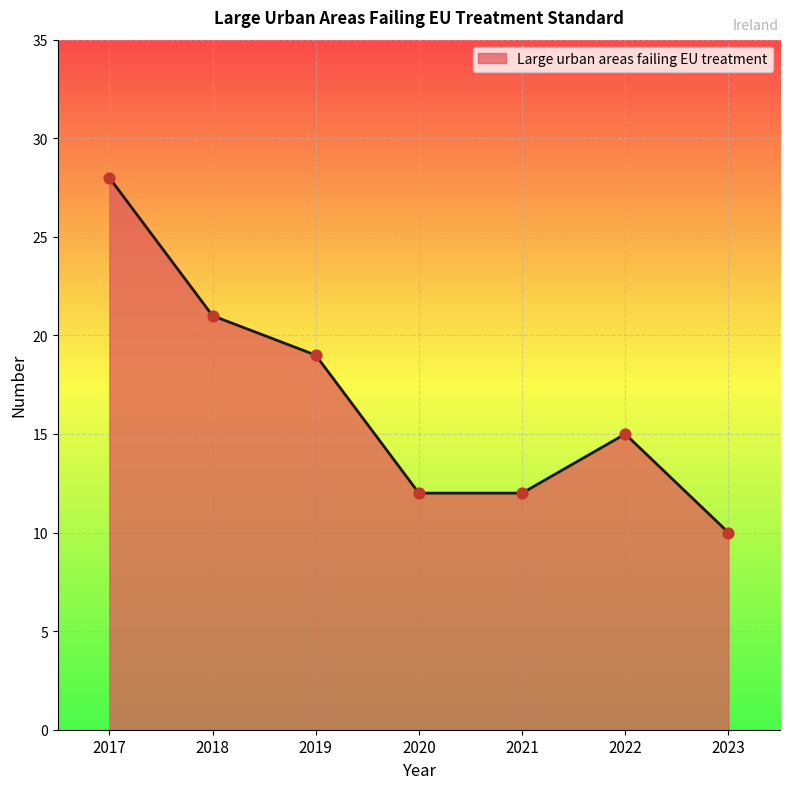

What is the change in value from 2017 to 2019?

-9